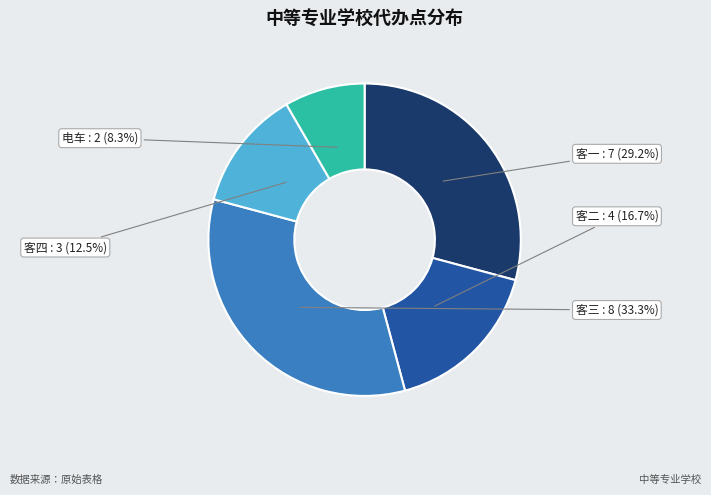

True or false: 电车 accounts for 1% of the total.

False